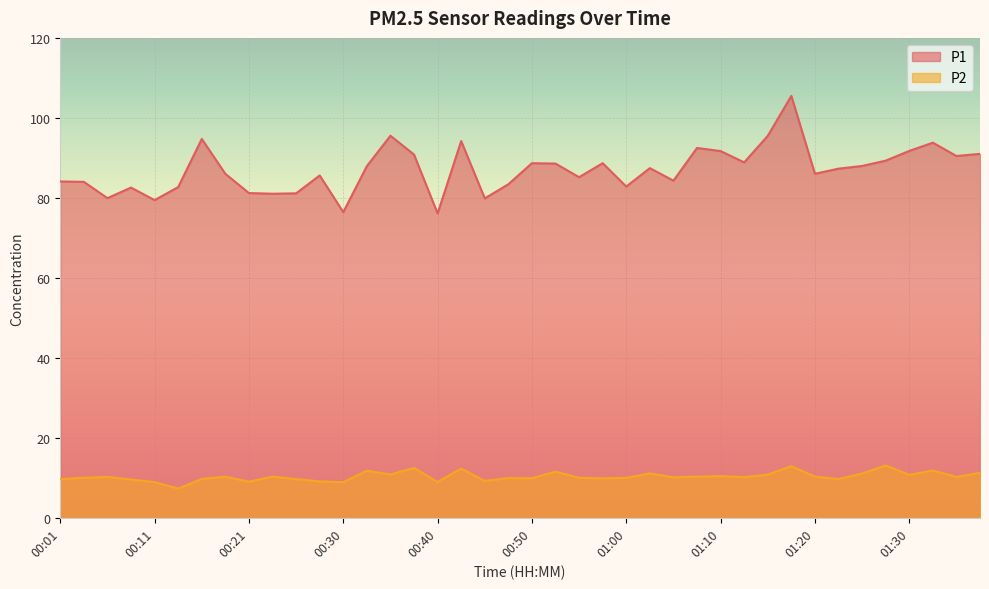

Is it true that P2 equals 11.2 at 01:38?

True